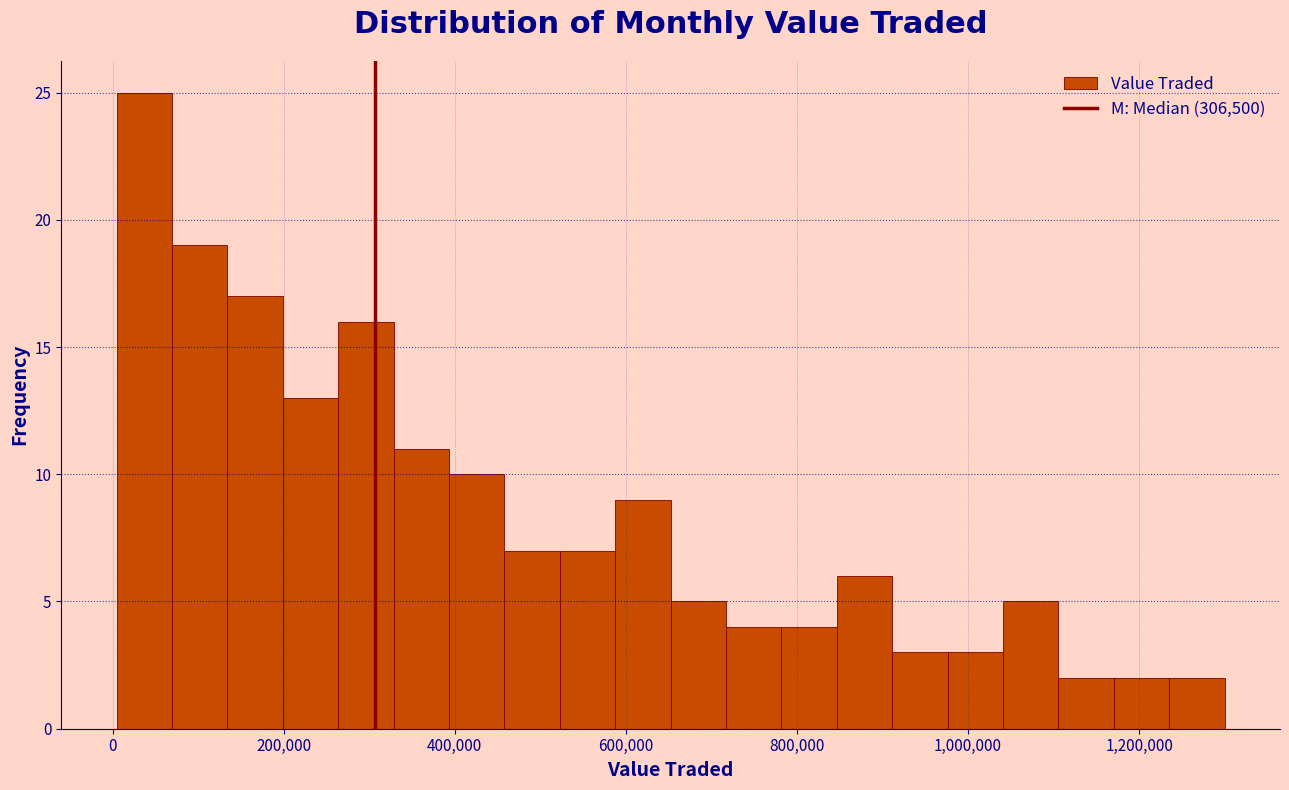

Read against the x-axis, roughly where is the centre of the tallest bar?

40000